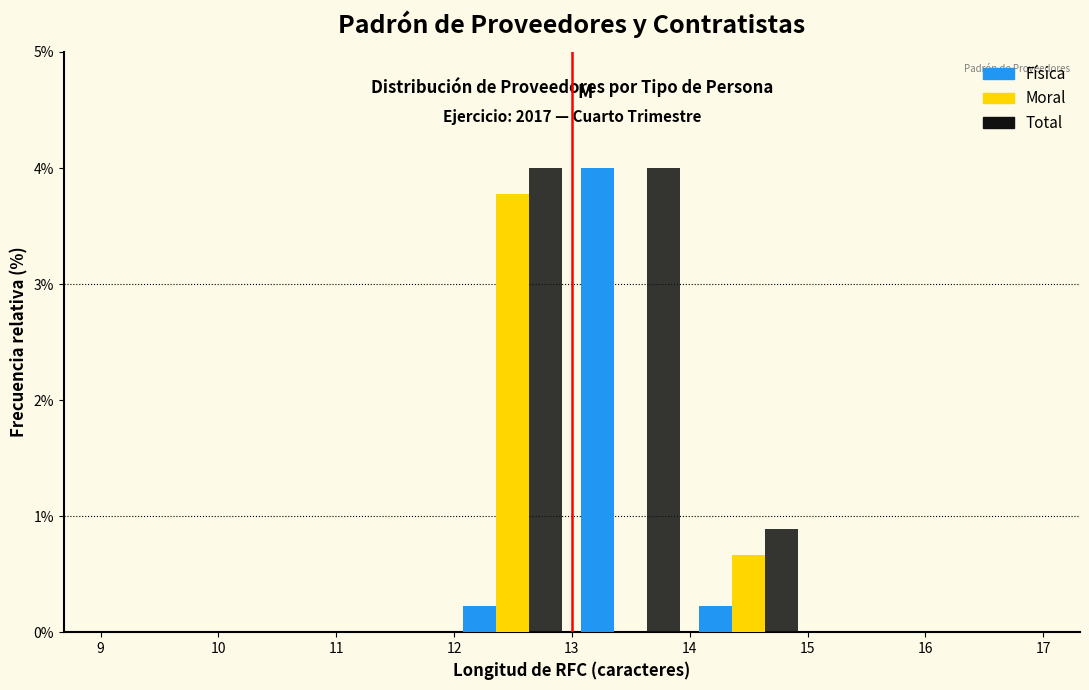

In the Física series, which range on the x-axis has the tallest bar?

13 to 14